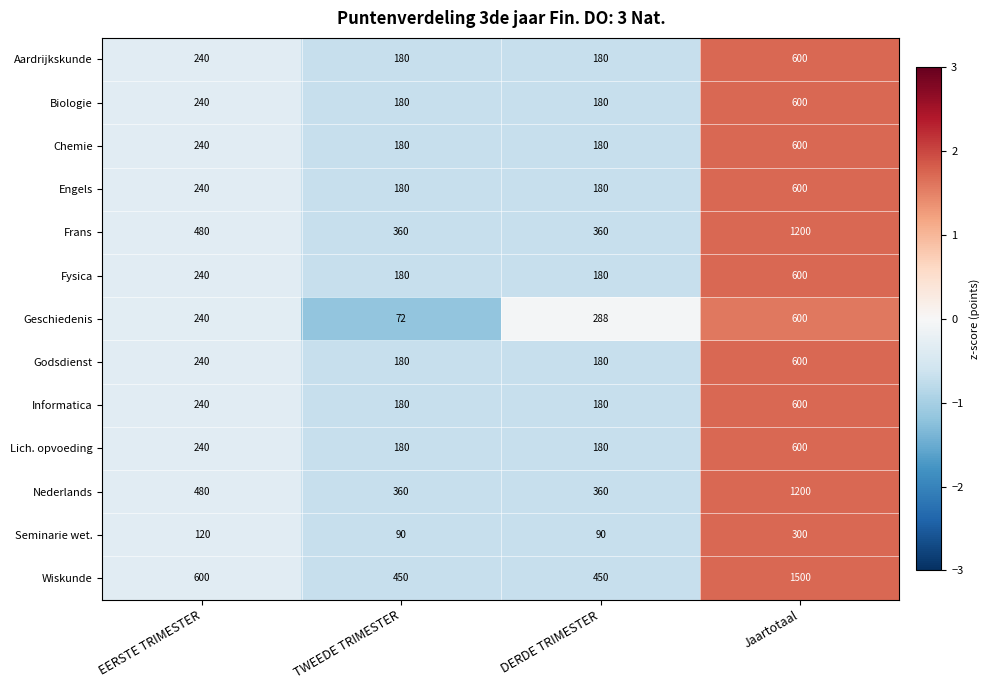

Count the Aardrijkskunde values in the range 180 to 600.

4